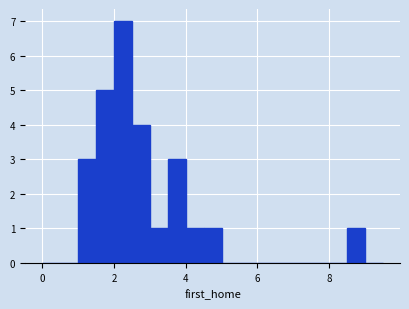

Around what value on the x-axis is the tallest bar? Give the approximate position of its centre, as read against the axis.

2.2